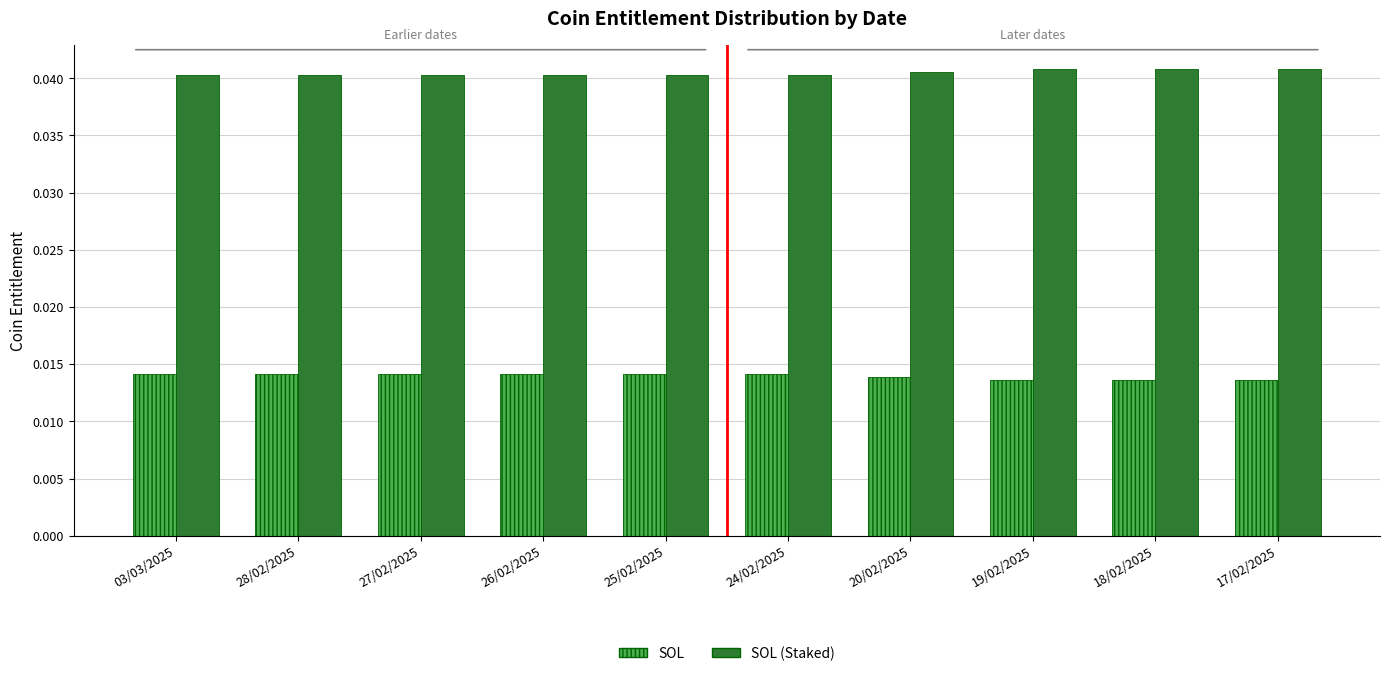

Are the bars grouped side by side (vs. stacked)?

Yes